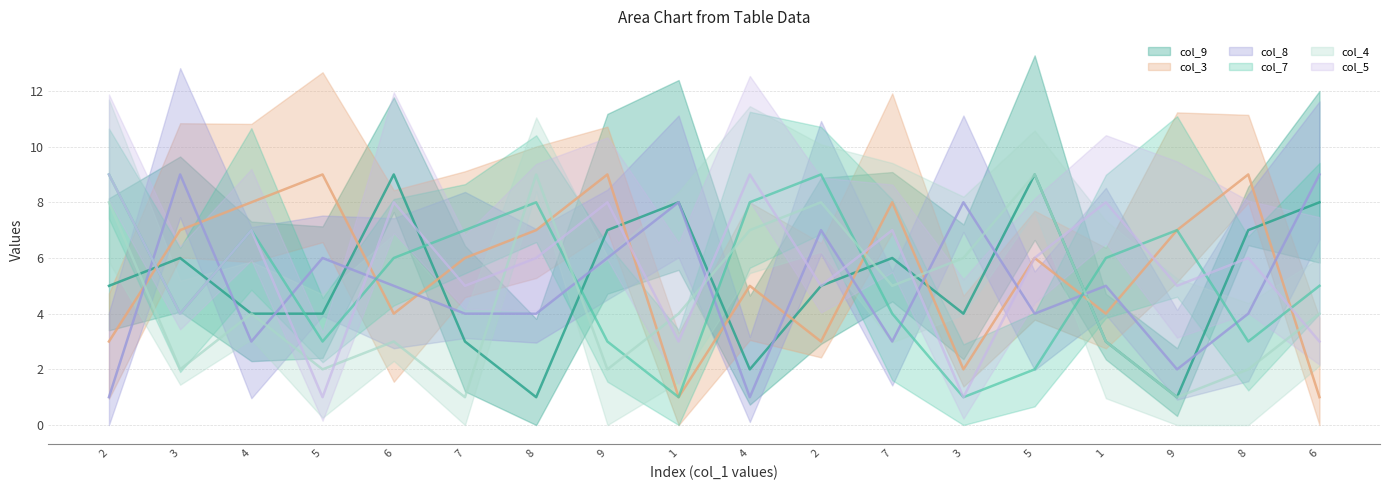

How many values in the col_9 series exceed 5?

8